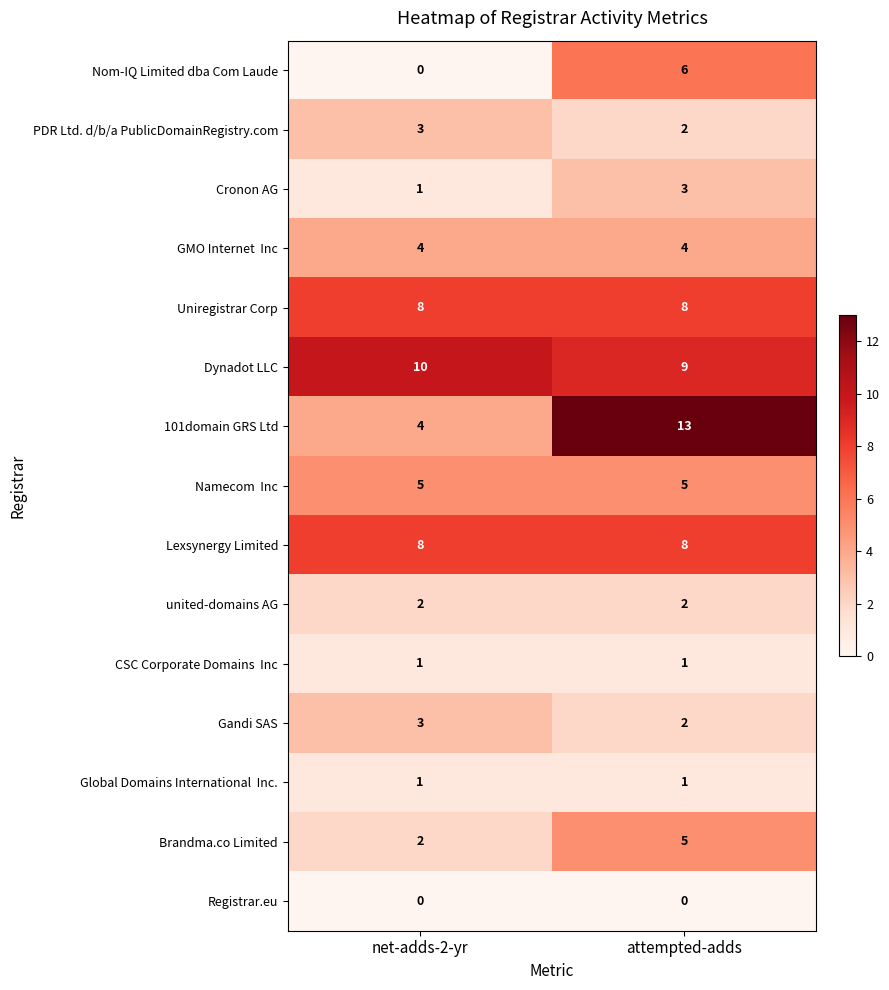

Which series has the largest total across all categories?

Dynadot LLC